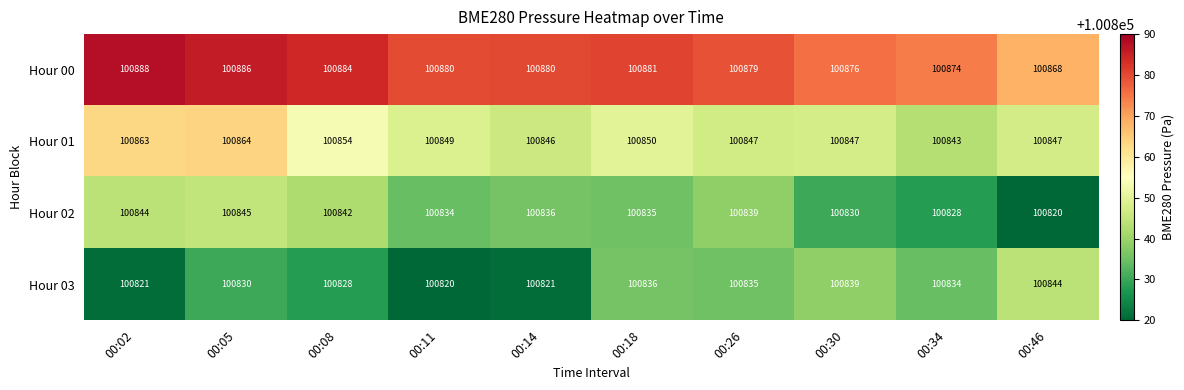

Rank the series at 00:08 from highest to lowest value.

Hour 00, Hour 01, Hour 02, Hour 03